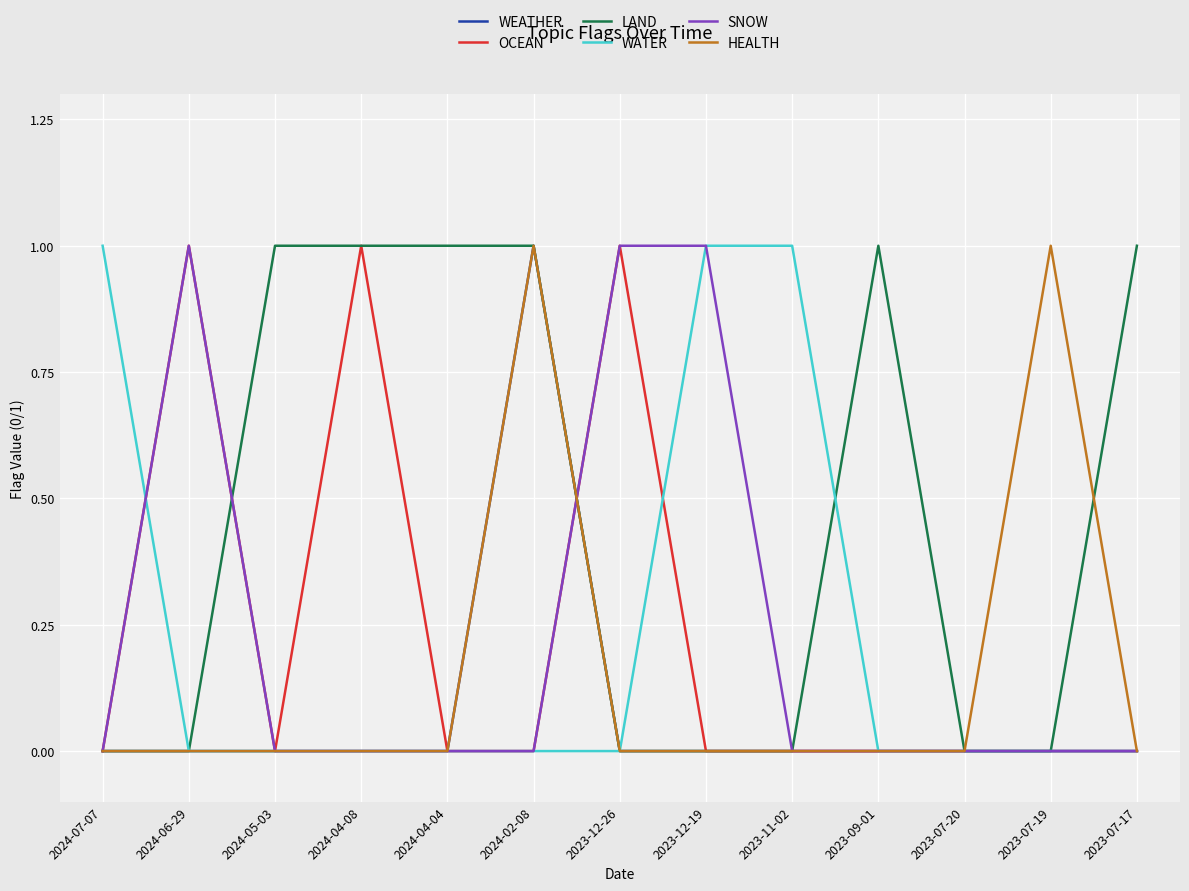

At which category is the sum across all series the highest?

2024-02-08